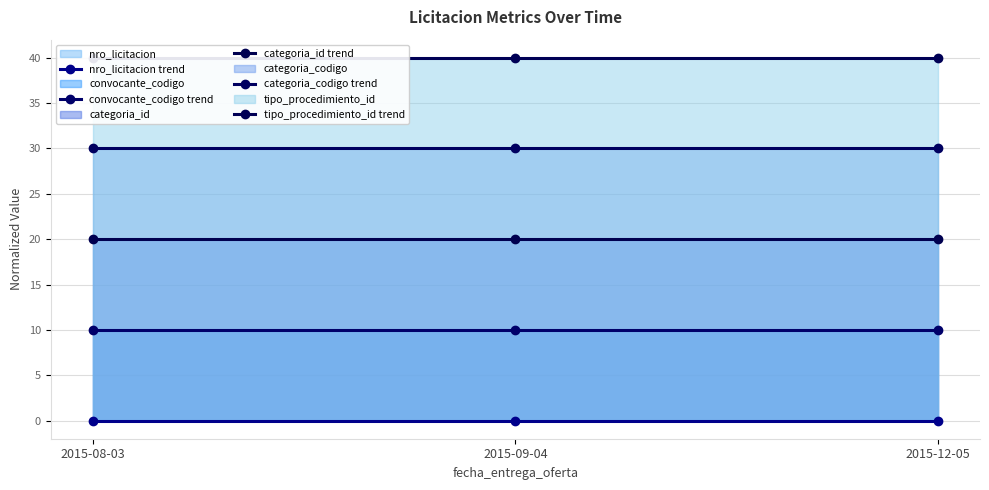

Reading left to right, transcribe all the data shown in this chart.

nro_licitacion trend: 0	0	0
convocante_codigo trend: 10	10	10
categoria_id trend: 20	20	20
categoria_codigo trend: 30	30	30
tipo_procedimiento_id trend: 40	40	40